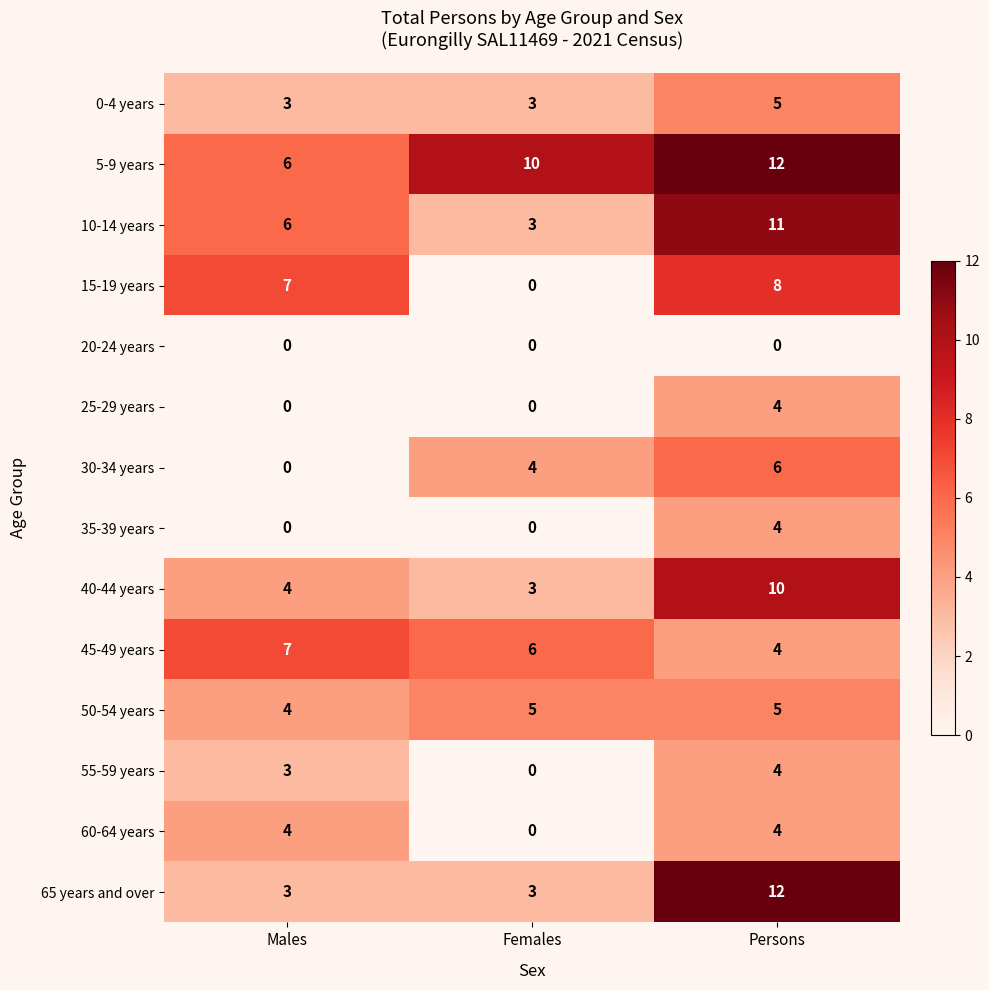

At which category is the sum across all series the highest?

Persons